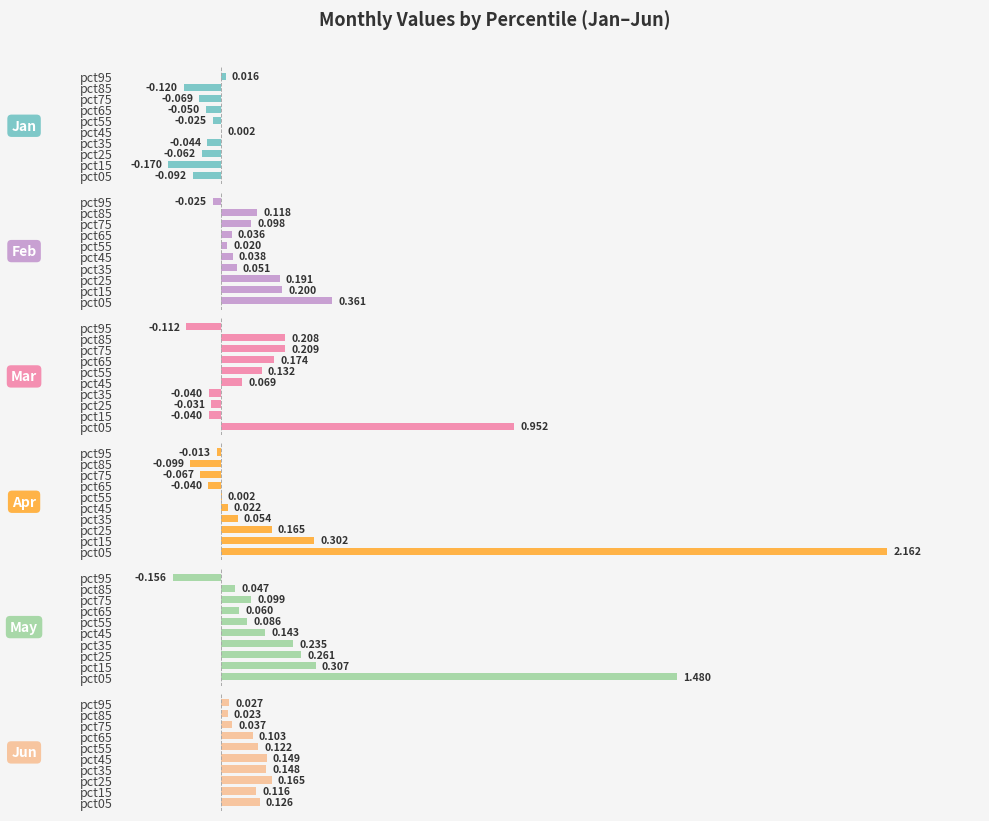

Are the bars horizontal?

Yes